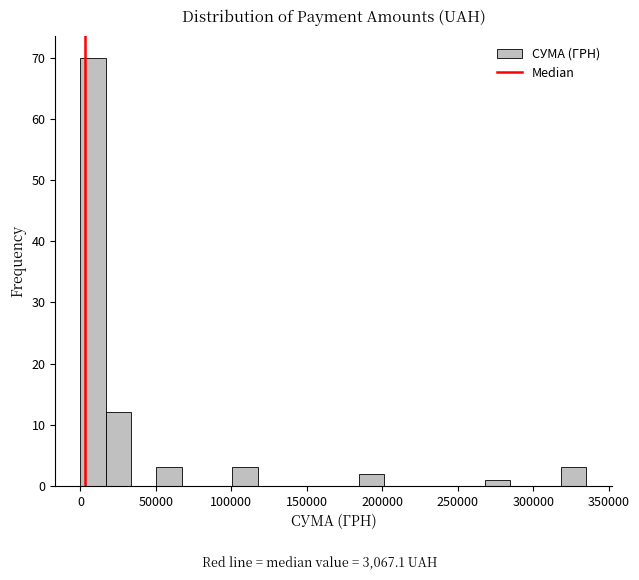

Around what value on the x-axis is the tallest bar? Give the approximate position of its centre, as read against the axis.

10000